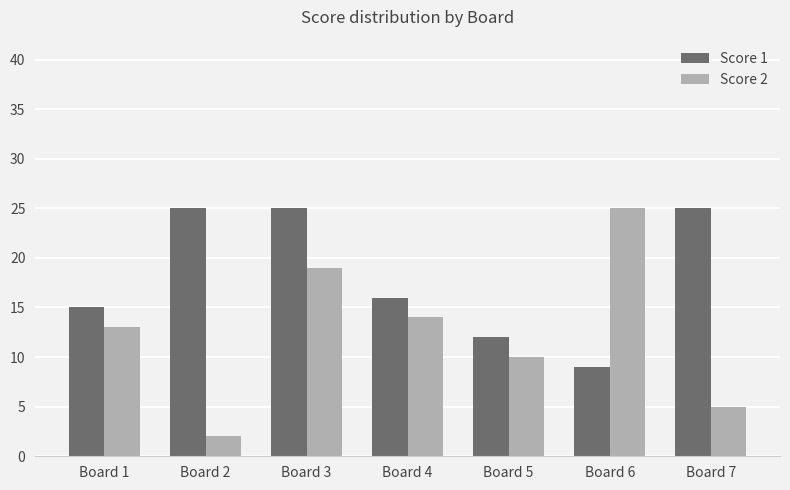

What is the approximate value of Score 2 at Board 3, to the nearest 5?

20